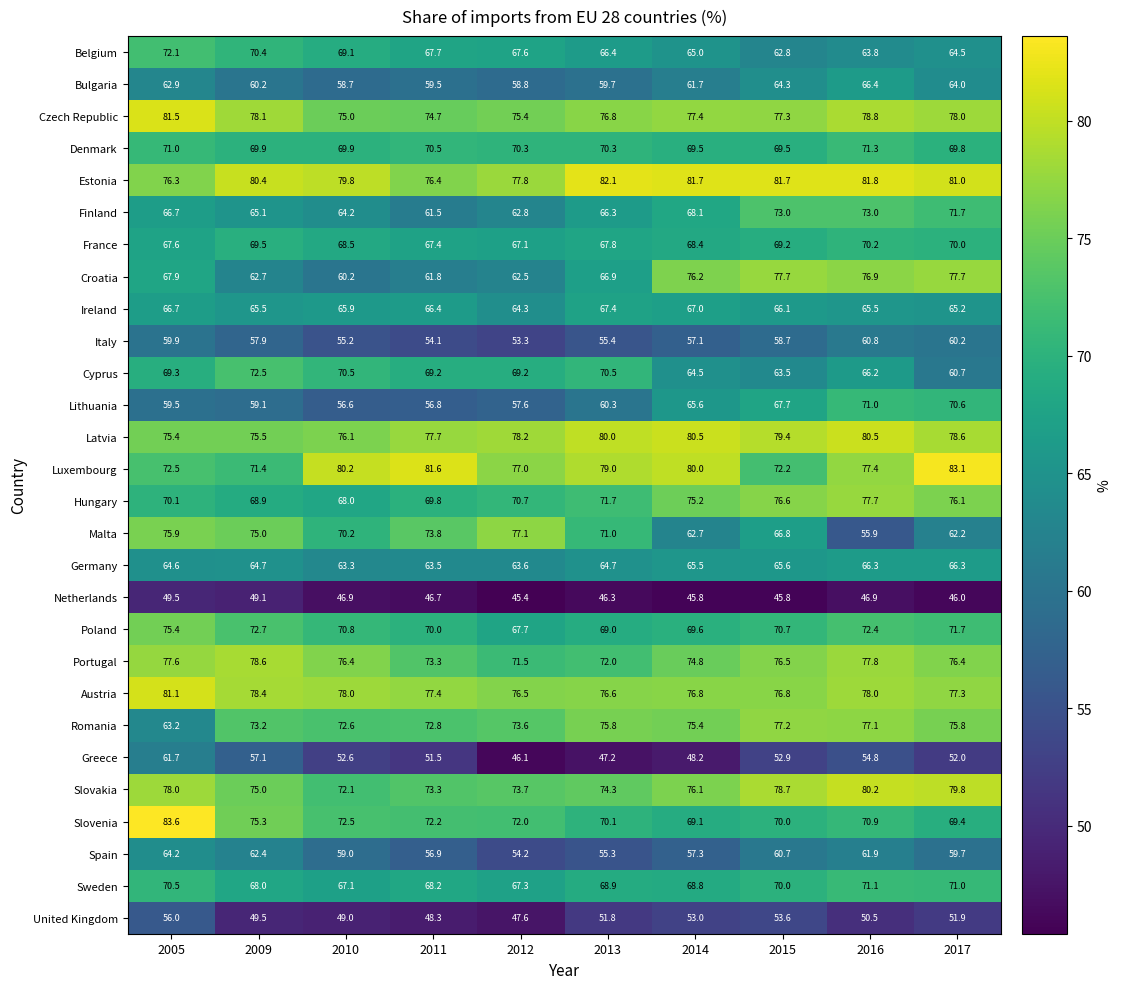

What is the total value across all series at 2015?

1925.0